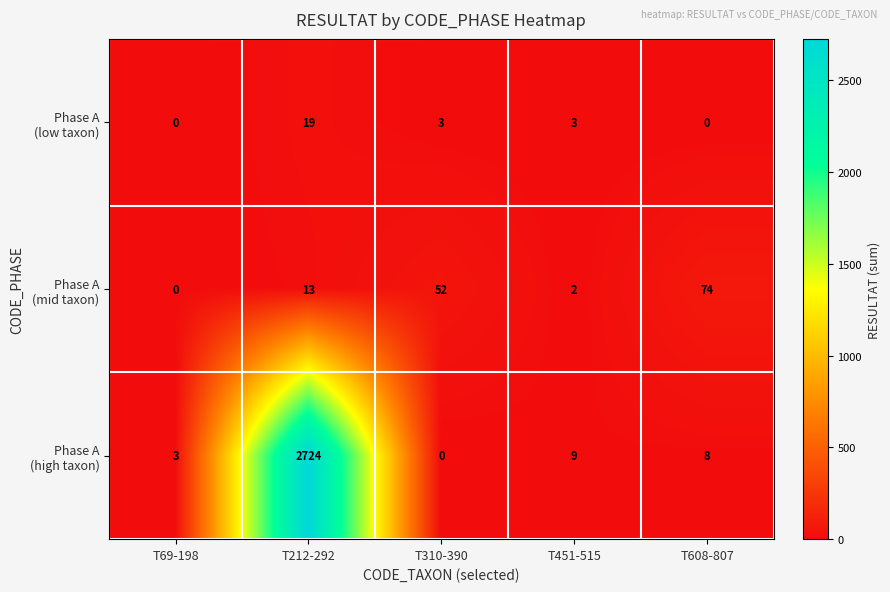

How many data points does each series have?

5